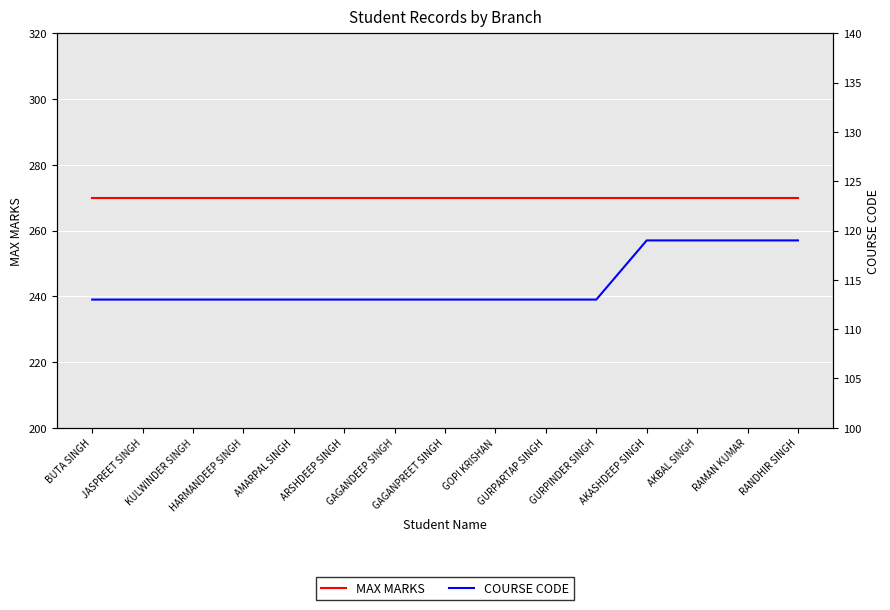

Reading left to right, extract all data points from this chart.

MAX MARKS: 270	270	270	270	270	270	270	270	270	270	270	270	270	270	270
COURSE CODE: 113	113	113	113	113	113	113	113	113	113	113	119	119	119	119